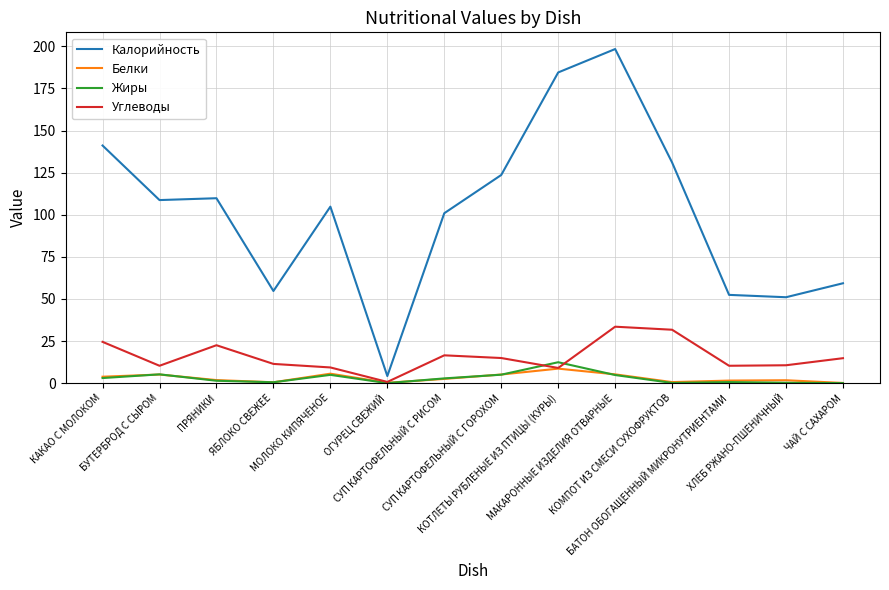

What is the difference between the highest and lowest values at БАТОН ОБОГАЩЕННЫЙ МИКРОНУТРИЕНТАМИ?

51.8